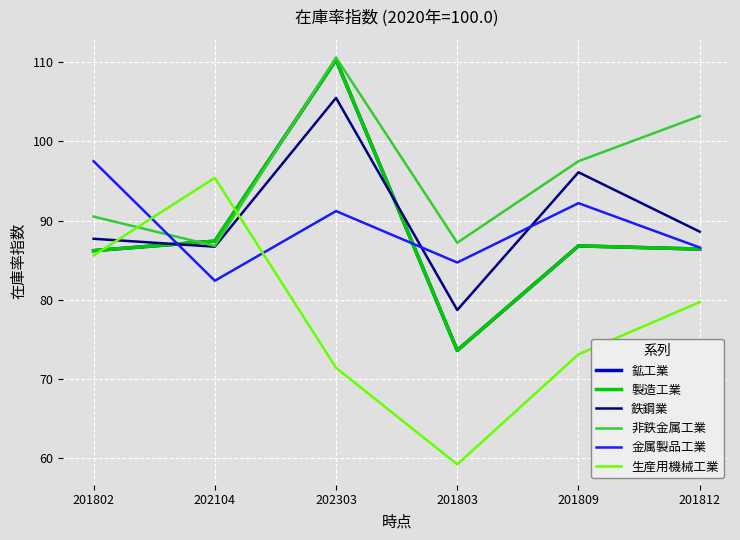

Is this an area chart (filled region under the line)?

No